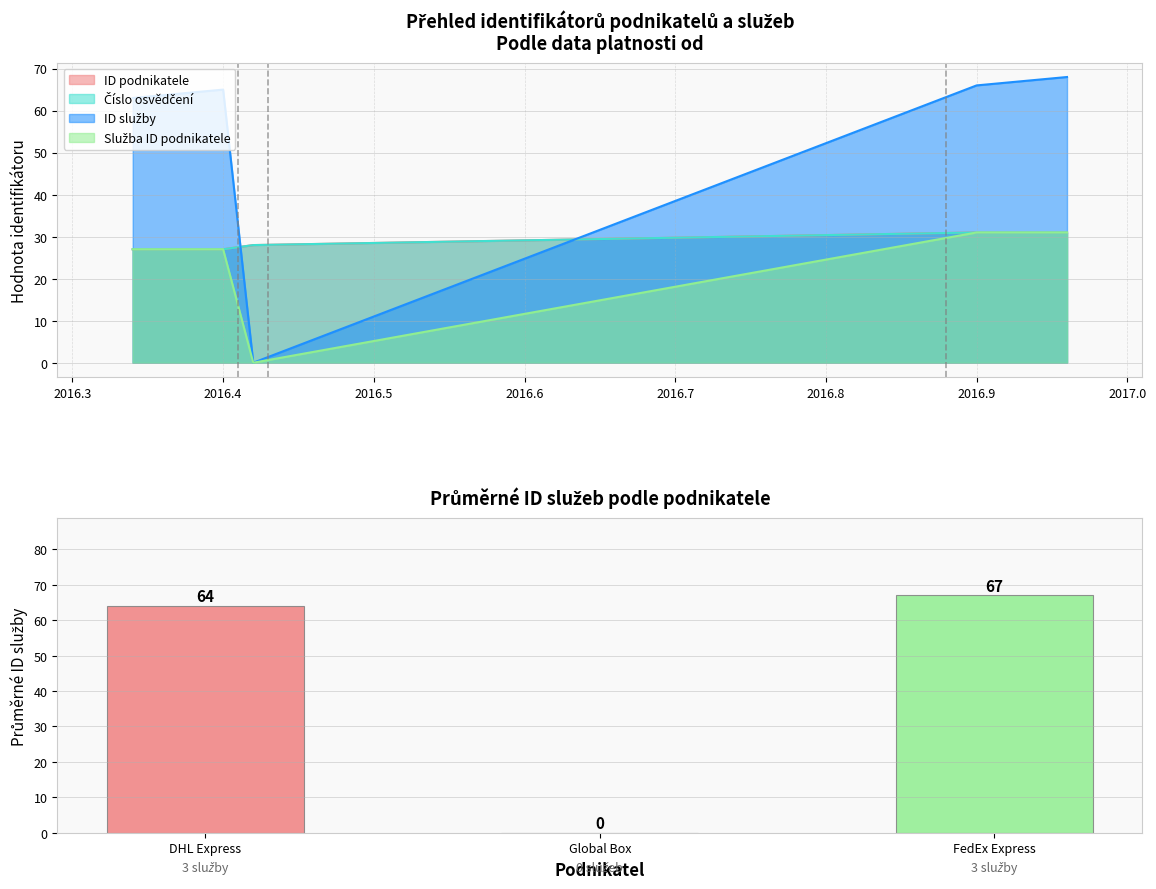

What is the difference between the maximum and minimum values in the ID podnikatele series?

4